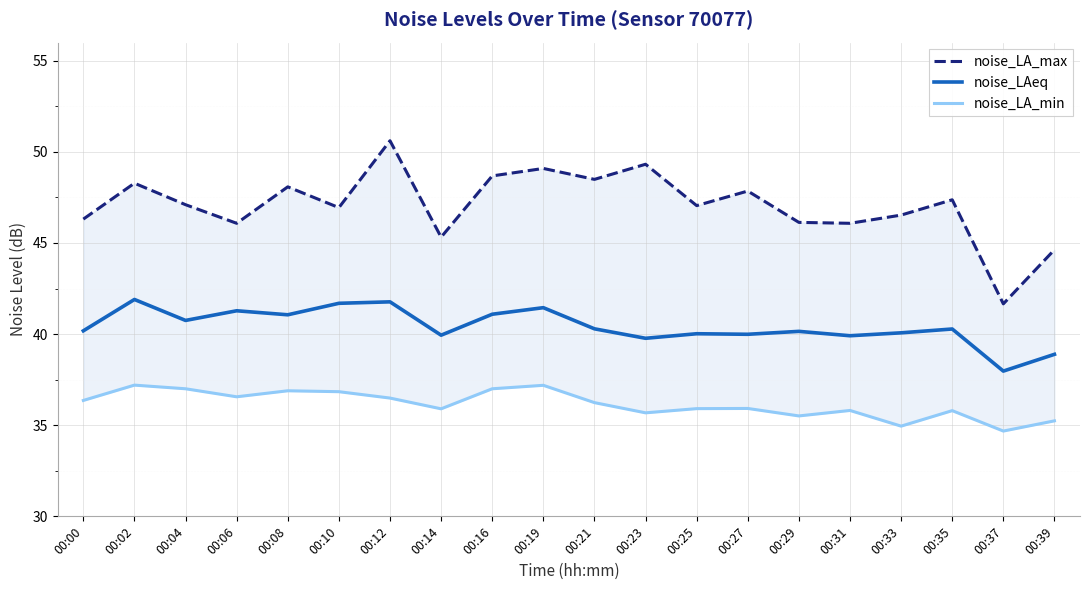

What are all the series names shown in the legend?

noise_LA_max, noise_LAeq, noise_LA_min